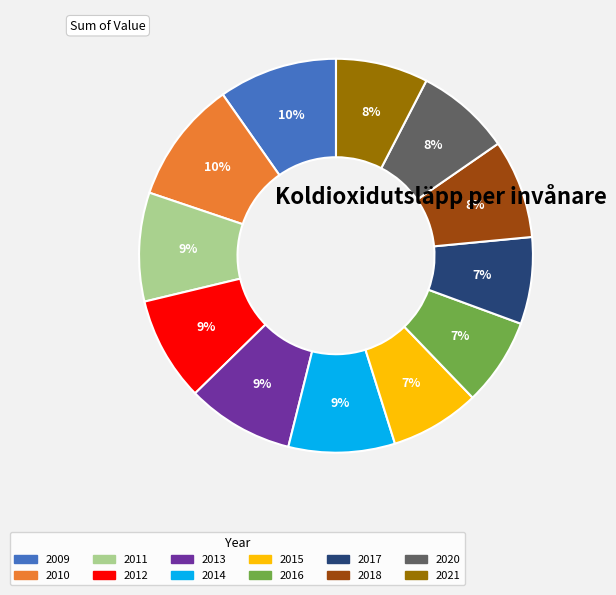

To the nearest percent, what percentage of the pie is 2016?

7%